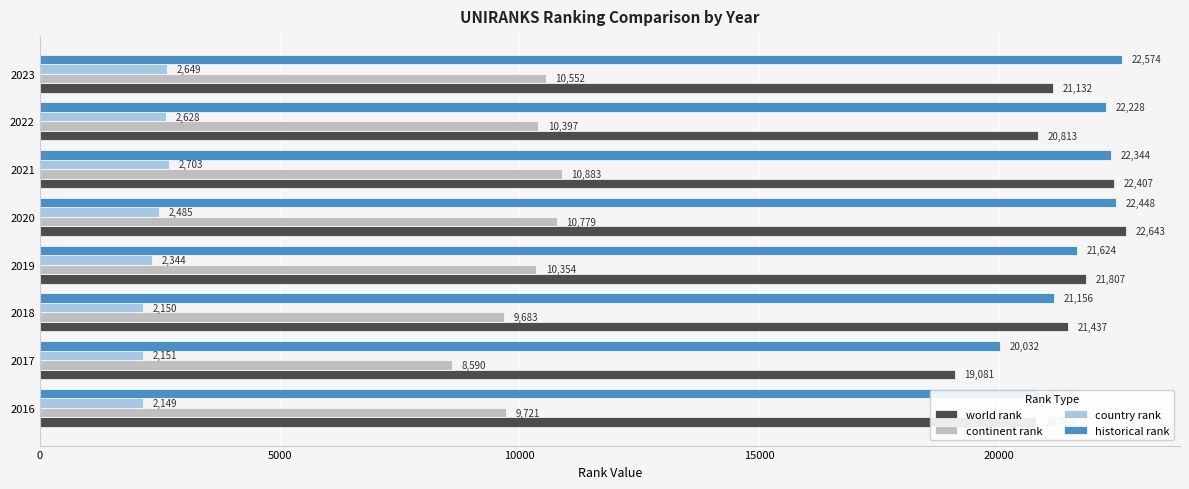

Rank the series by their maximum value, from highest to lowest.

world rank, historical rank, continent rank, country rank